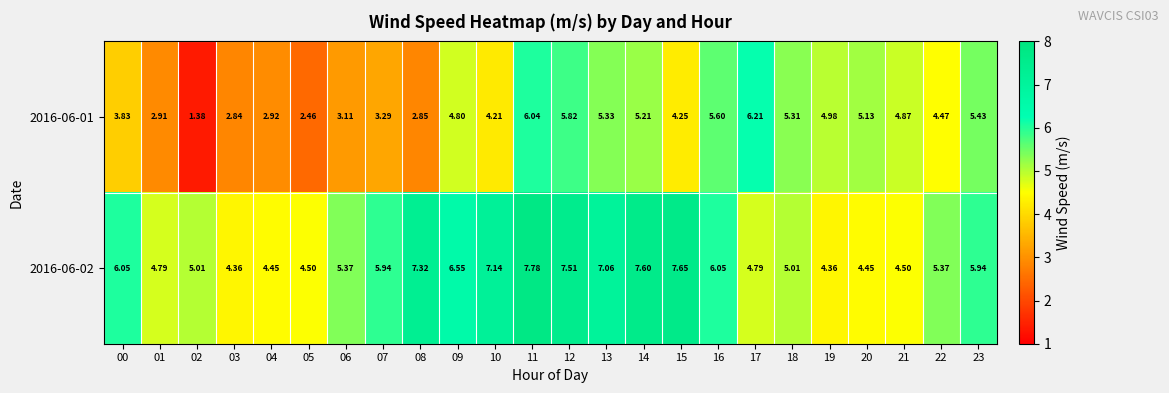

Is the value of 2016-06-02 at 09 greater than the value of 2016-06-01 at 09?

Yes